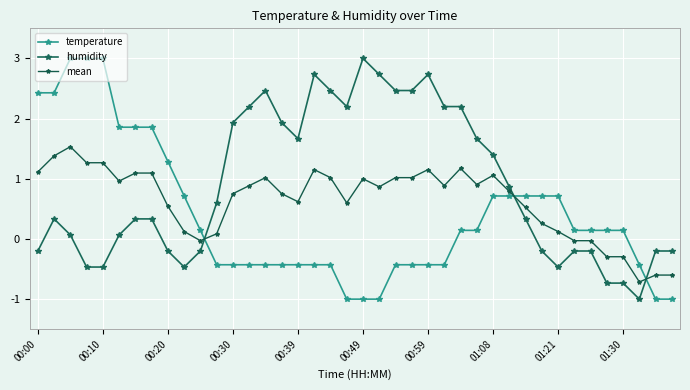

What is the sum of all humidity values?

35.5